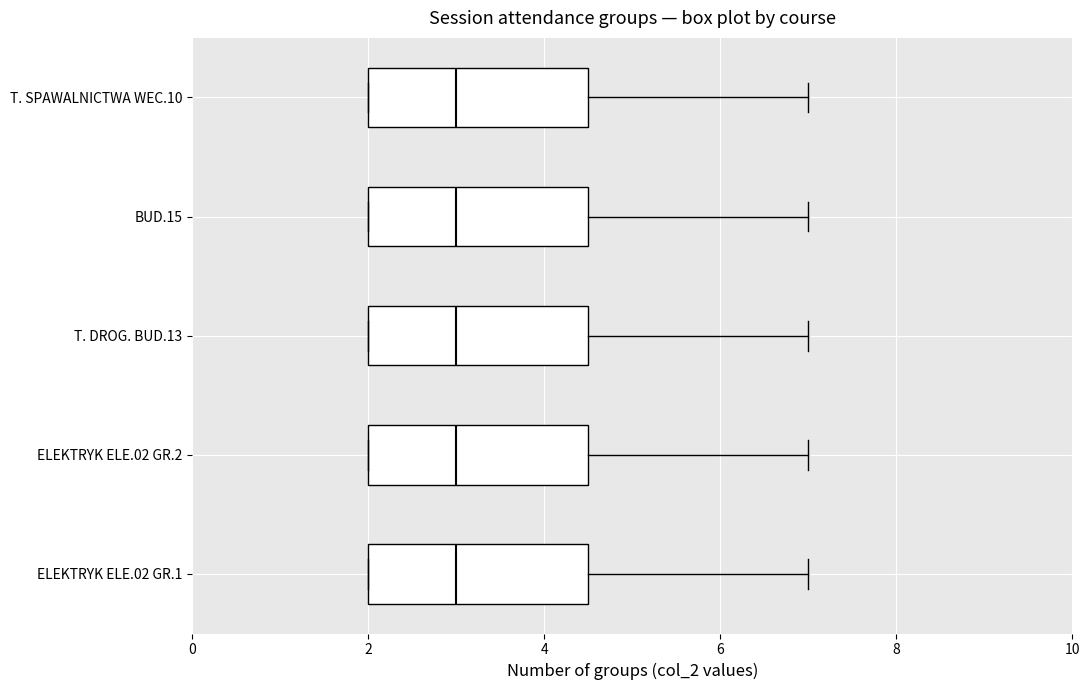

Reading bottom to top, read every box against the x-axis: the position of its median line, the range the box covers, and the ends of its whiskers. The values are not printed on the chart, so give them approximately, as read against the axis.

ELEKTRYK ELE.02 GR.1: median 3.0, box 2.0 to 4.6, whiskers 2.0 to 7.0
ELEKTRYK ELE.02 GR.2: median 3.0, box 2.0 to 4.6, whiskers 2.0 to 7.0
T. DROG. BUD.13: median 3.0, box 2.0 to 4.6, whiskers 2.0 to 7.0
BUD.15: median 3.0, box 2.0 to 4.6, whiskers 2.0 to 7.0
T. SPAWALNICTWA WEC.10: median 3.0, box 2.0 to 4.6, whiskers 2.0 to 7.0